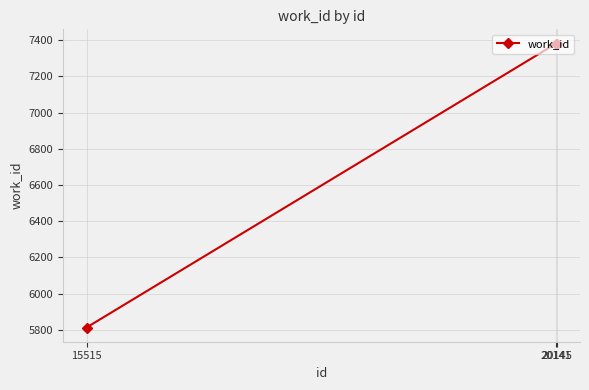

How many data points are less than 7382?

1